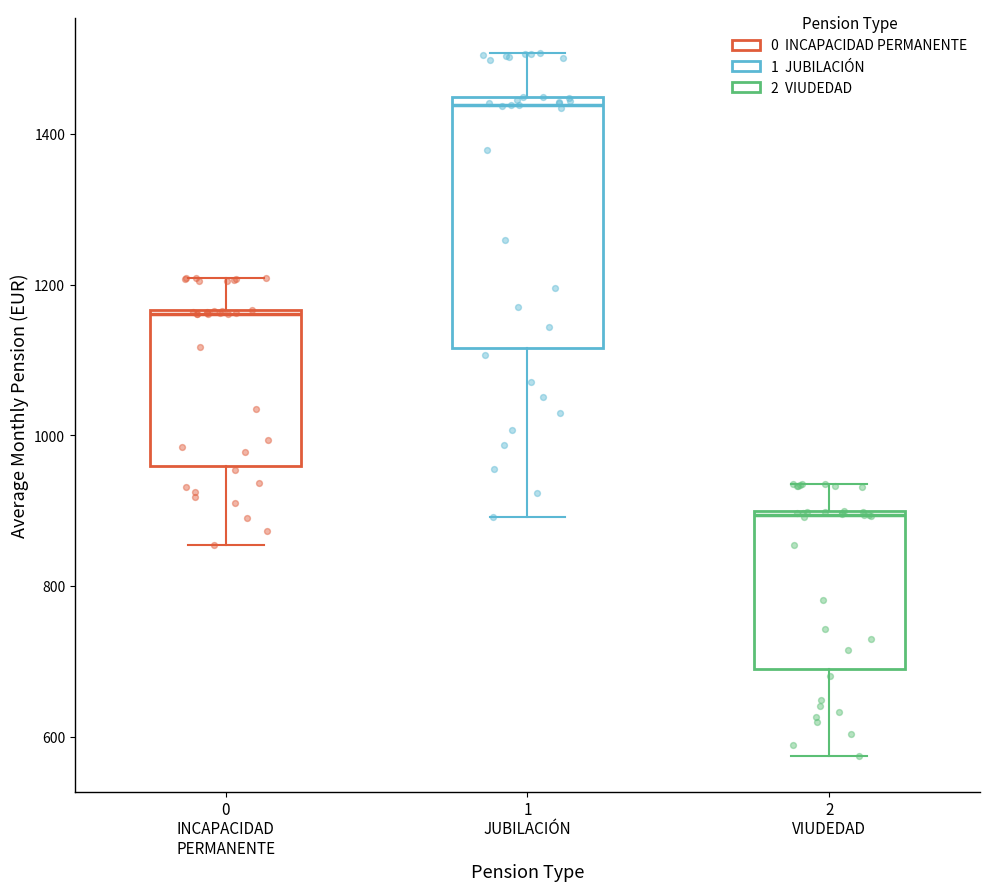

Where is the lower edge of the box for 0 INCAPACIDAD PERMANENTE on the y-axis? The values are not printed on the chart, so give them approximately, as read against the axis.

960